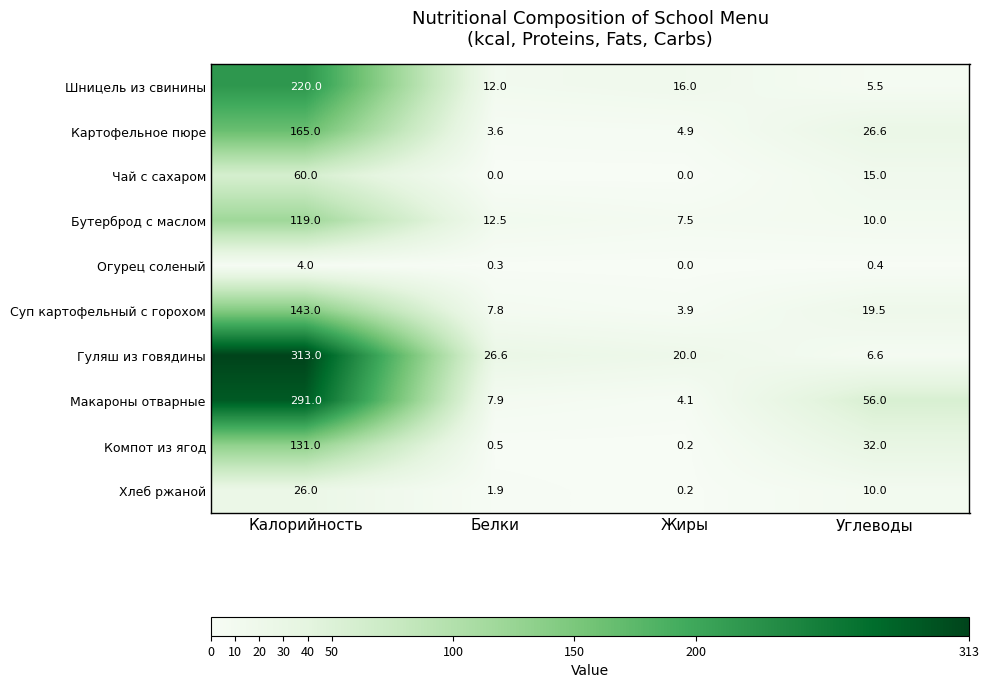

How many series are shown in this chart?

10